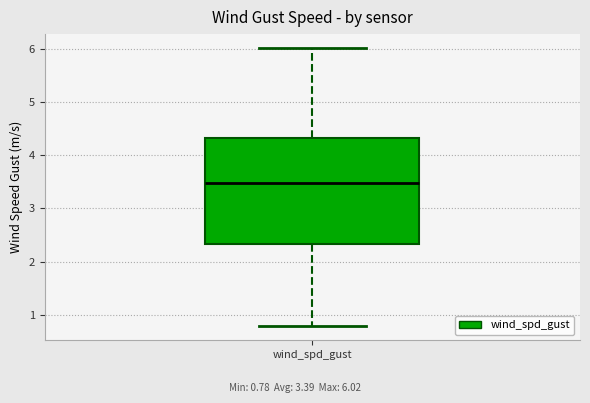

Read this box plot against the y-axis: the position of the median line, the range covered by the box, and the ends of both whiskers. The values are not printed on the chart, so give them approximately, as read against the axis.

median 3.5, box 2.3 to 4.3, whiskers 0.8 to 6.0